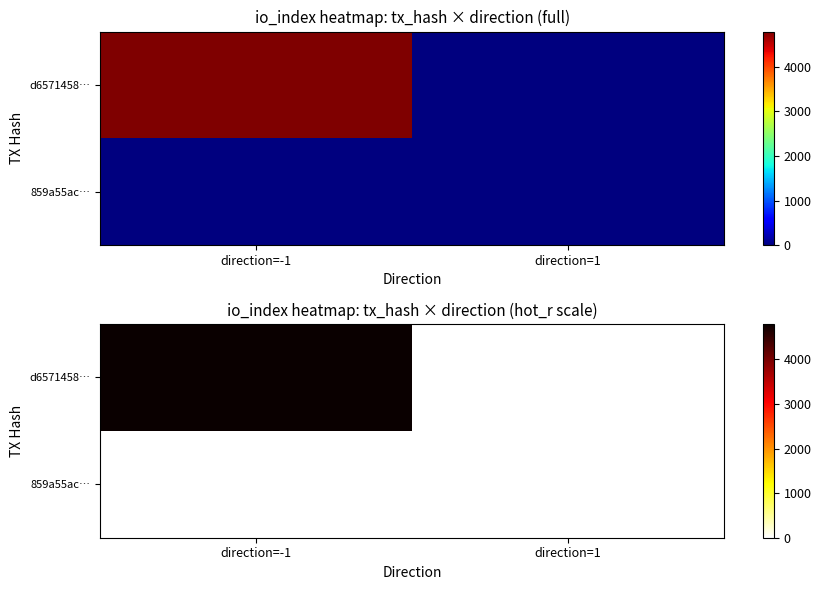

At which label does 859a55ac… reach its peak?

direction=1